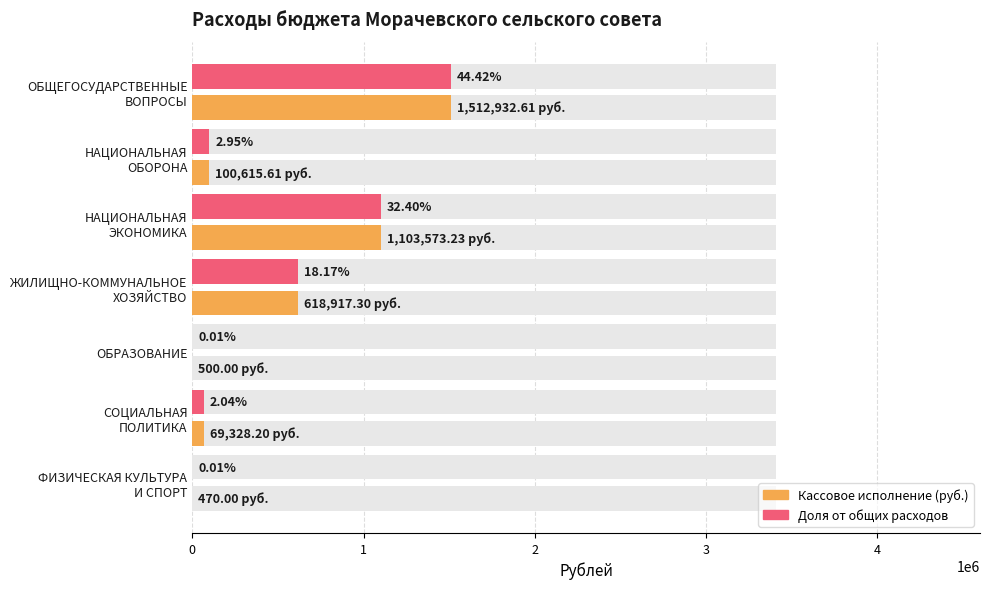

Rank the categories by Доля от общих расходов value from lowest to highest.

ФИЗИЧЕСКАЯ КУЛЬТУРА И СПОРТ, ОБРАЗОВАНИЕ, СОЦИАЛЬНАЯ ПОЛИТИКА, НАЦИОНАЛЬНАЯ ОБОРОНА, ЖИЛИЩНО-КОММУНАЛЬНОЕ ХОЗЯЙСТВО, НАЦИОНАЛЬНАЯ ЭКОНОМИКА, ОБЩЕГОСУДАРСТВЕННЫЕ ВОПРОСЫ